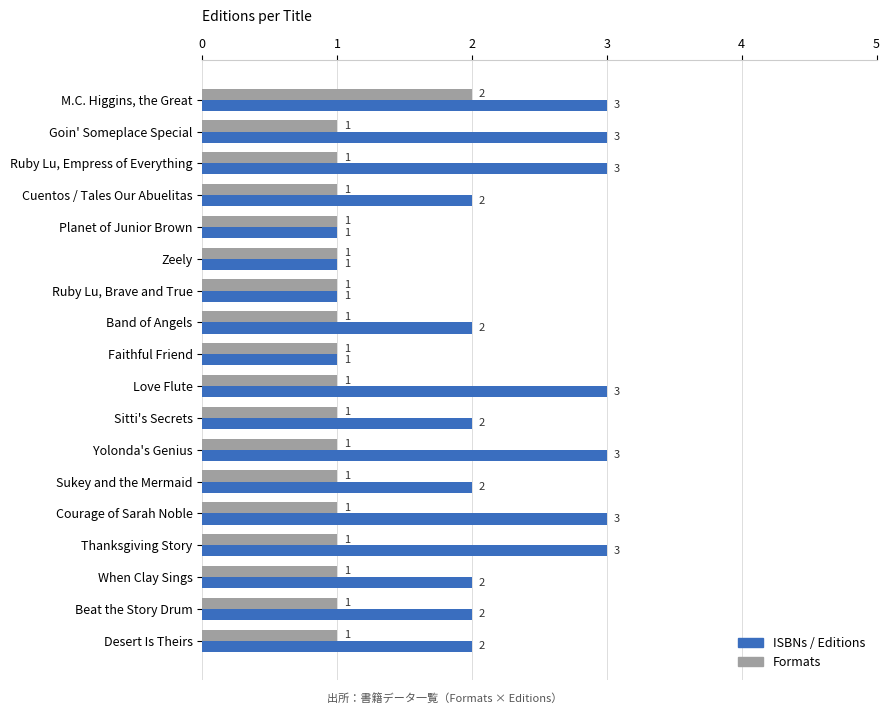

List the series in order of their peak value, lowest first.

Formats, ISBNs / Editions